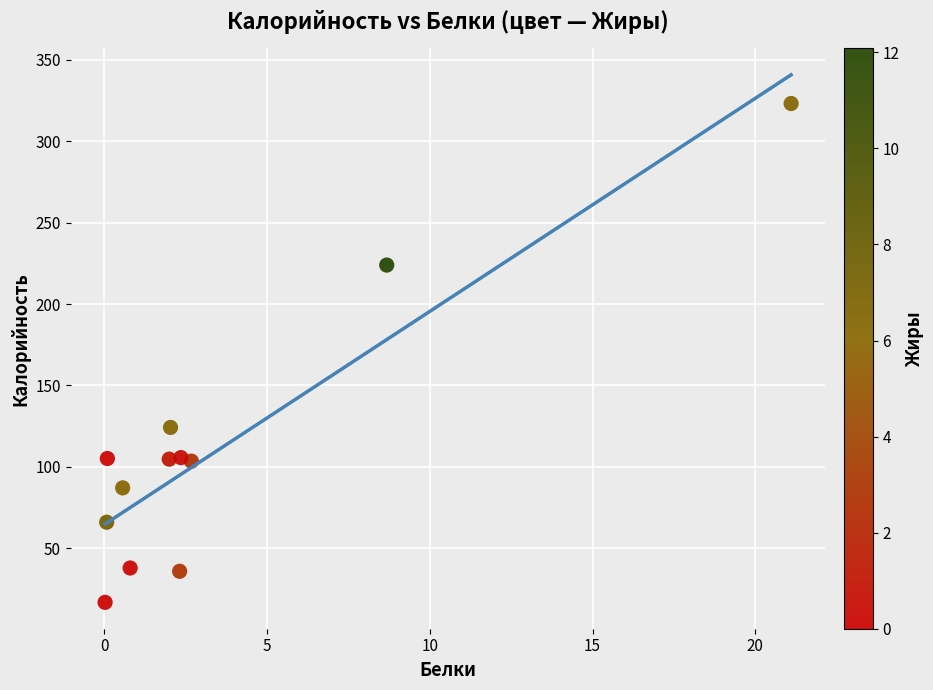

What Y value in the scatter plot is closest to 169?

124.3